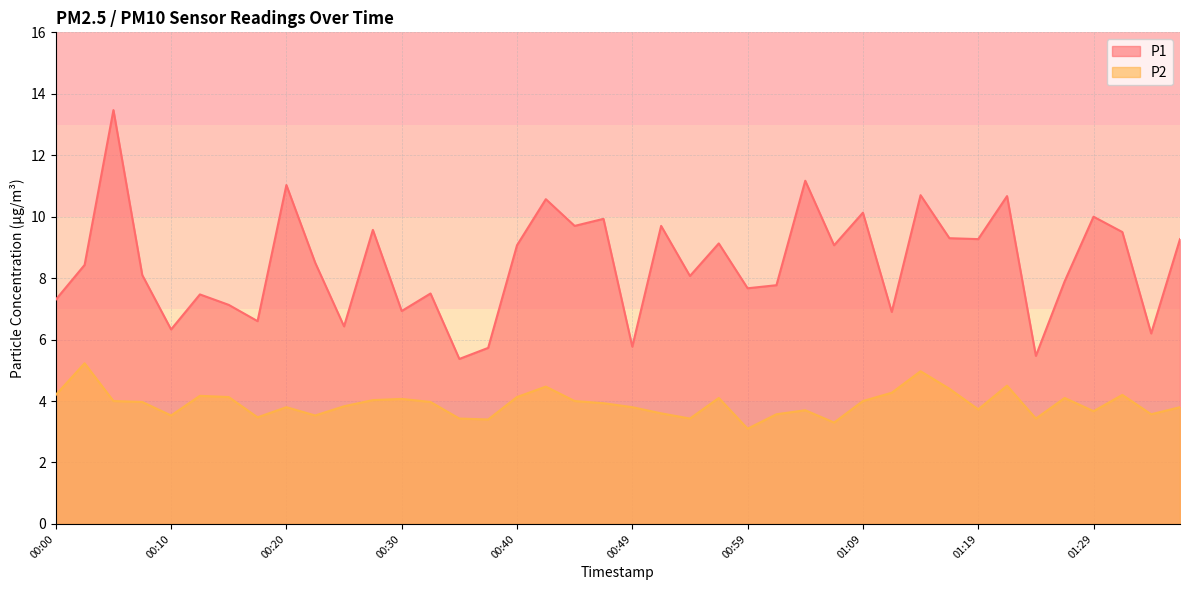

Where is P2 nearest to the value 4?

00:05